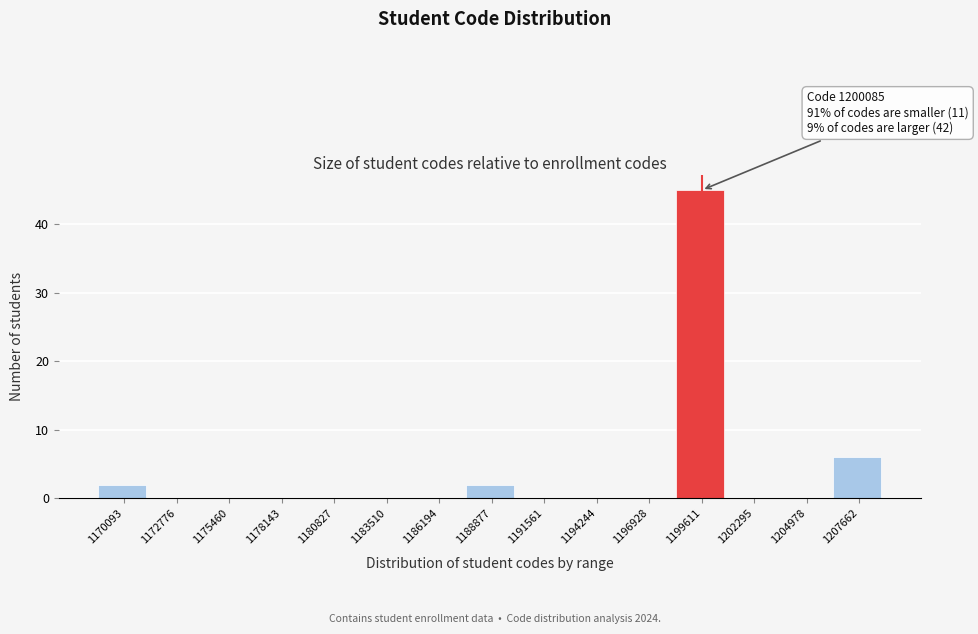

Reading left to right, extract all data points from this chart.

1170093=2	1172776=0	1175460=0	1178143=0	1180827=0	1183510=0	1186194=0	1188877=2	1191561=0	1194244=0	1196928=0	1199611=45	1202295=0	1204978=0	1207662=6